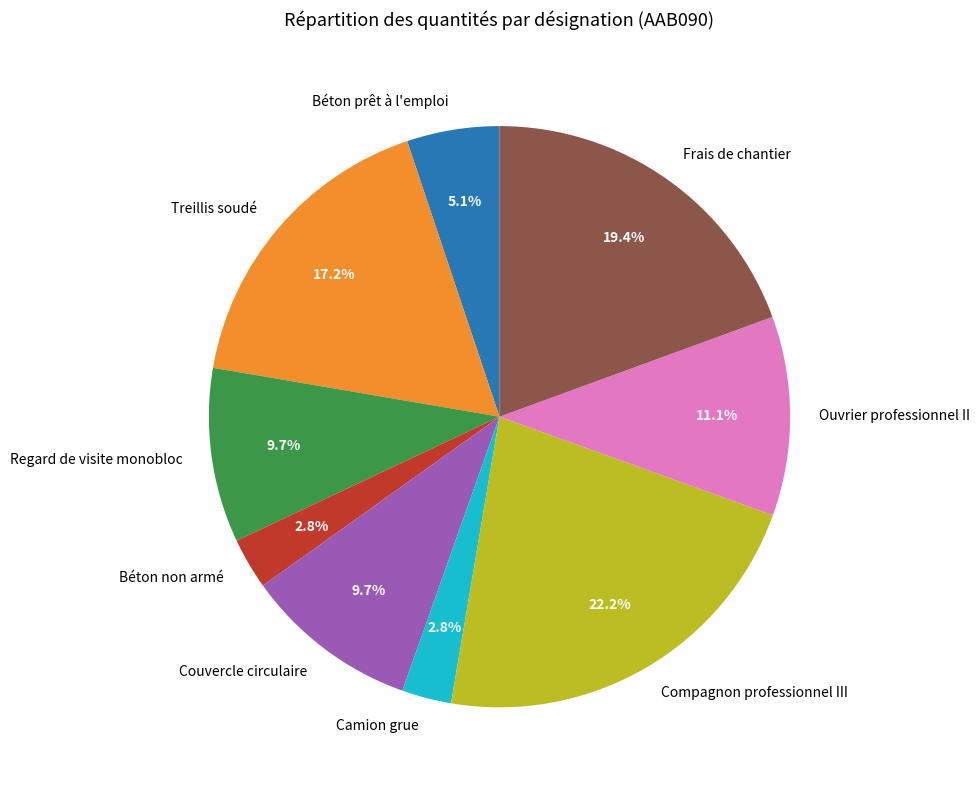

Which slice is the largest?

Compagnon professionnel III